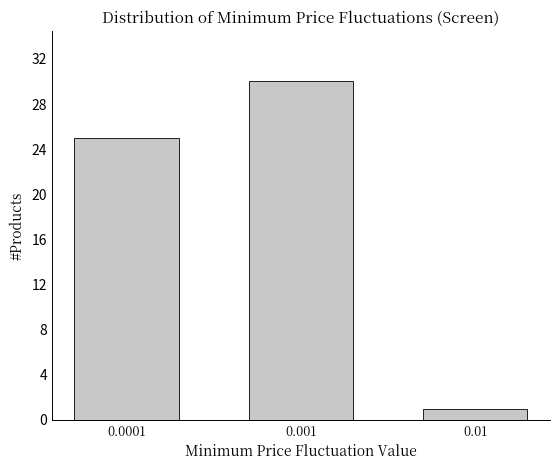

Reading left to right, list all the values displayed in this chart.

0.0001=25	0.001=30	0.01=1